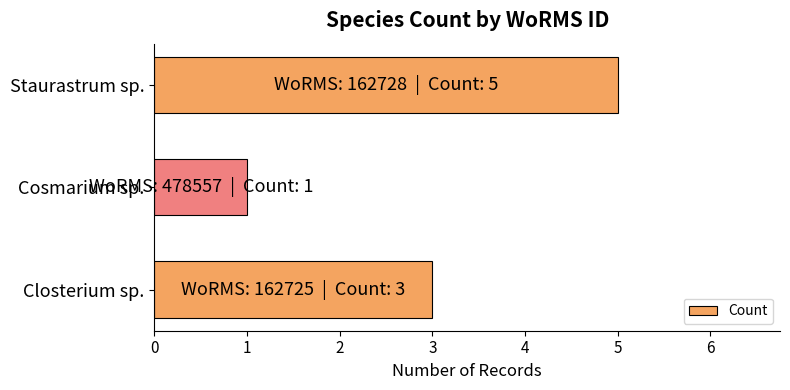

Reading bottom to top, what are all the values shown in this chart?

3	1	5